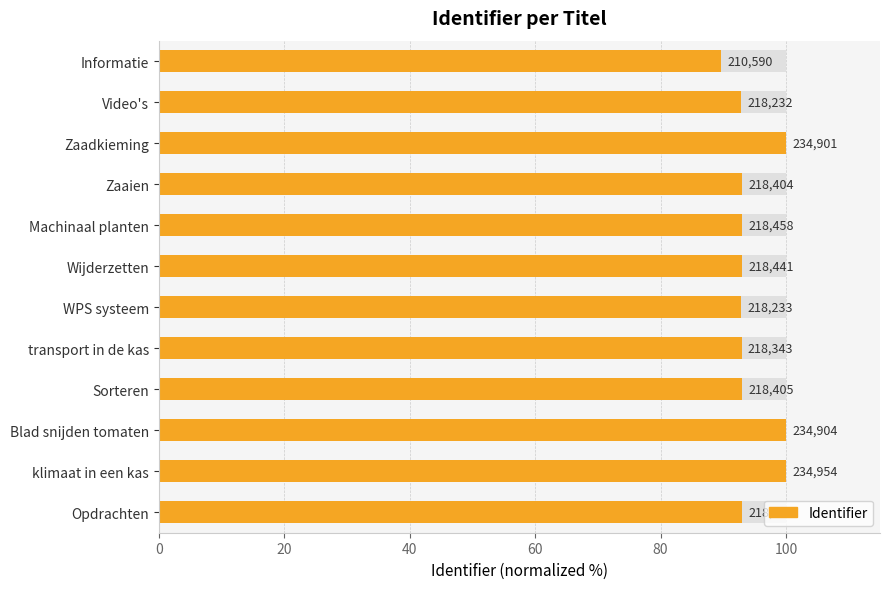

How many data points are less than 92?

1